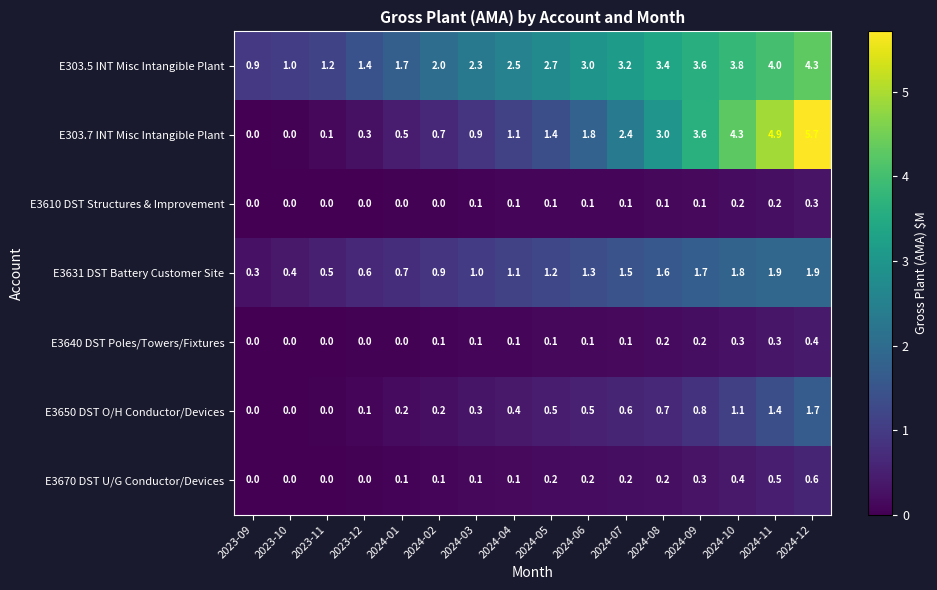

What is the difference between the maximum and minimum values in the E3640 DST Poles/Towers/Fixtures series?

0.4